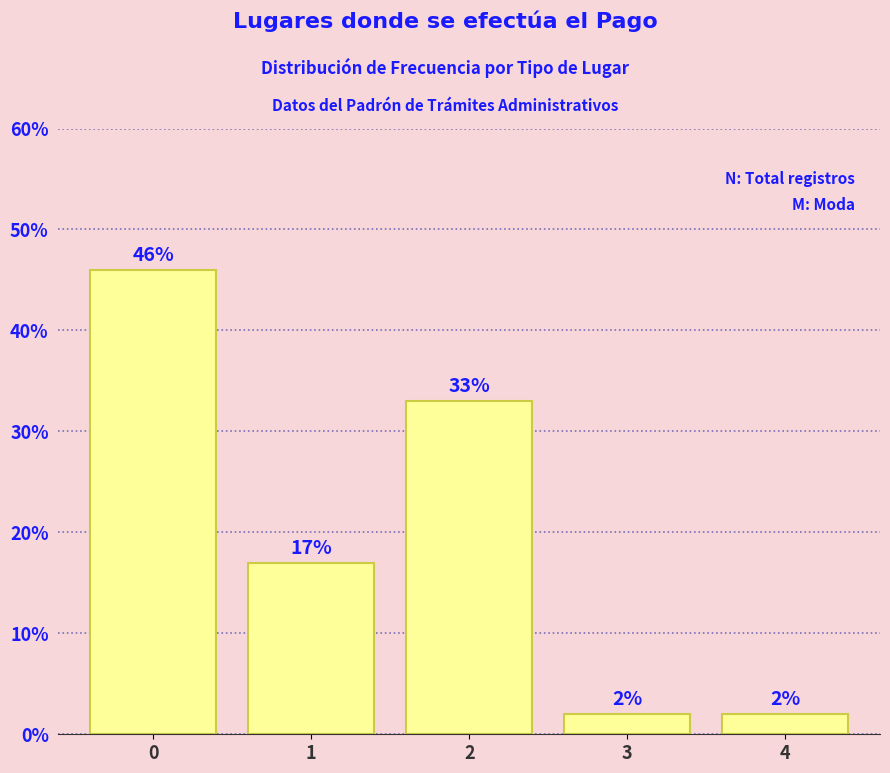

Reading left to right, list all the values displayed in this chart.

0=46	1=17	2=33	3=2	4=2